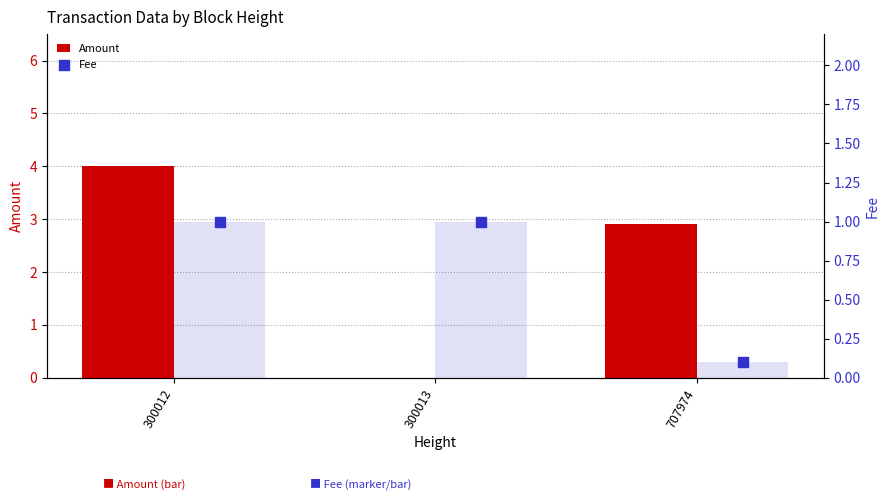

Which series reaches the minimum Y coordinate?

Amount